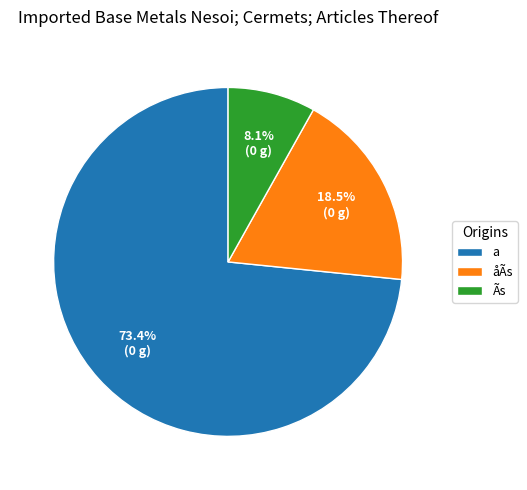

Approximately how many times larger is the value at a compared to åÃs?

4.0